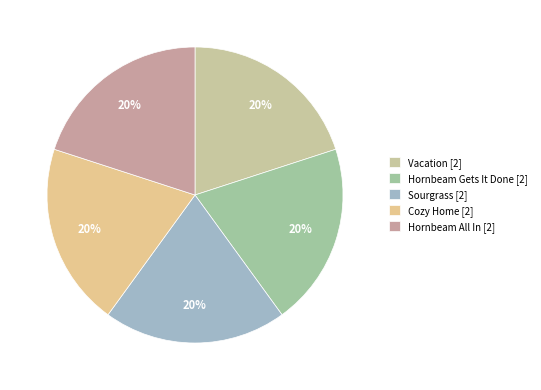

What is the ratio of the value at Hornbeam Gets It Done to the value at Vacation?

1.0